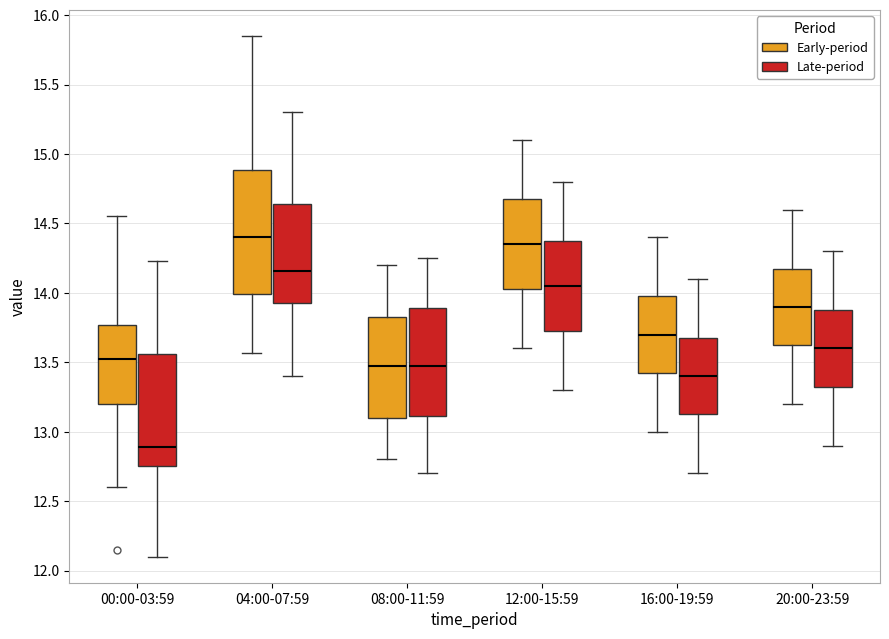

Where does the upper whisker of the box for 04:00-07:59 (Early-period) end on the y-axis? The values are not printed on the chart, so give them approximately, as read against the axis.

15.85